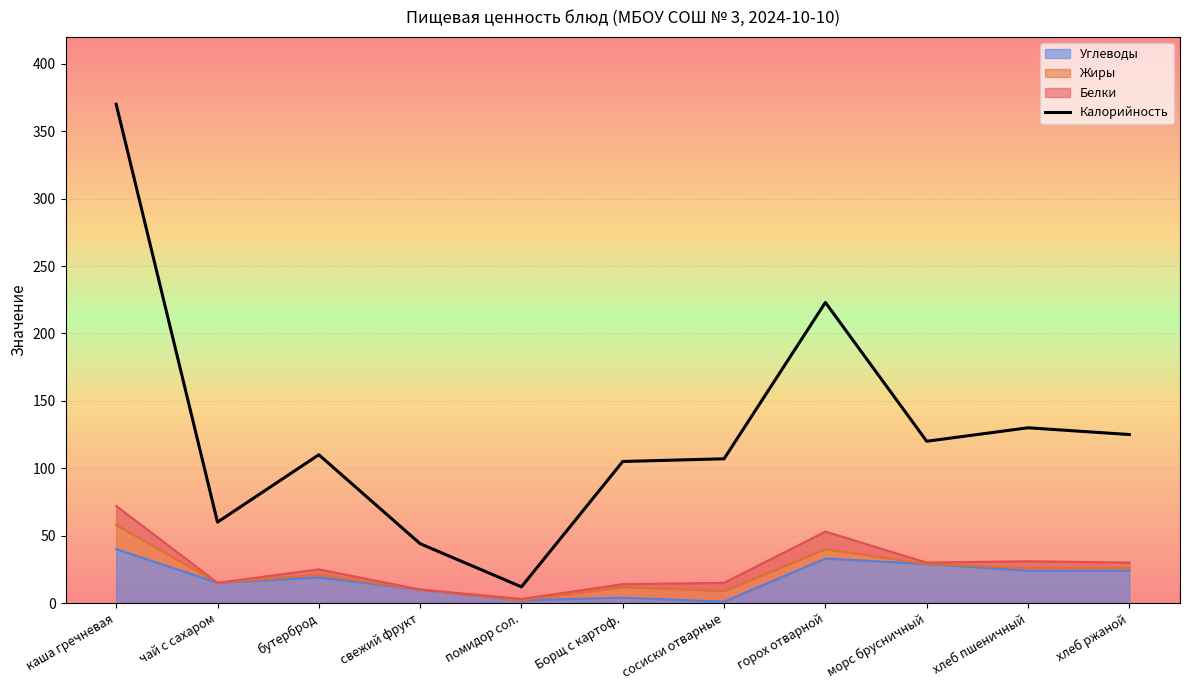

What is the lowest value of the Углеводы series?

1